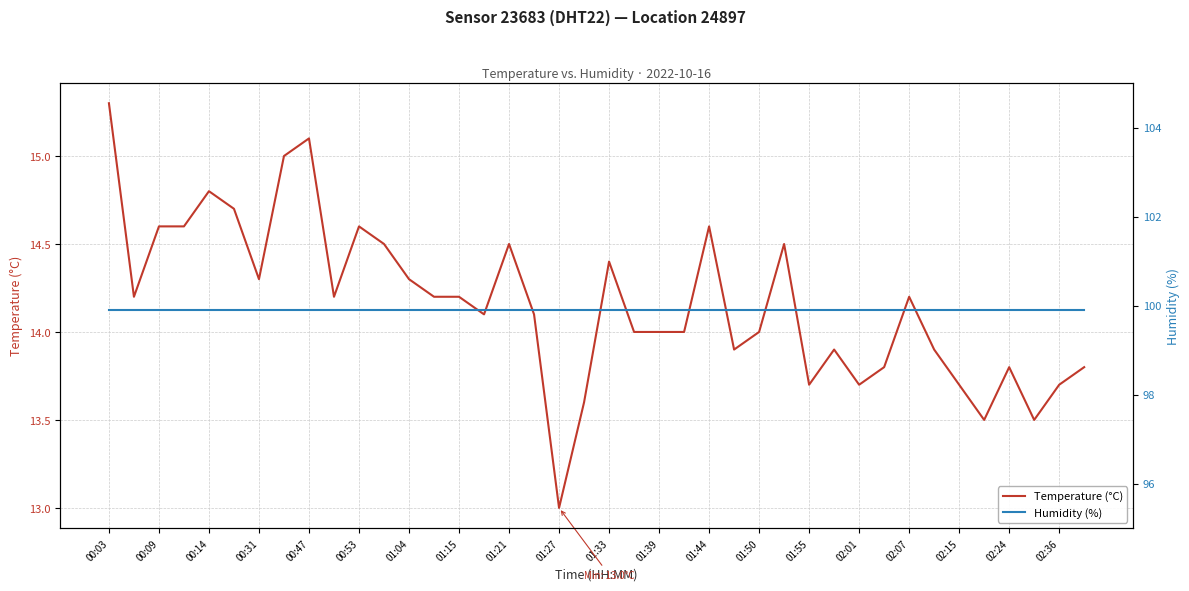

The Temperature (°C) series shows 3.4 at 02:01. True or false?

False